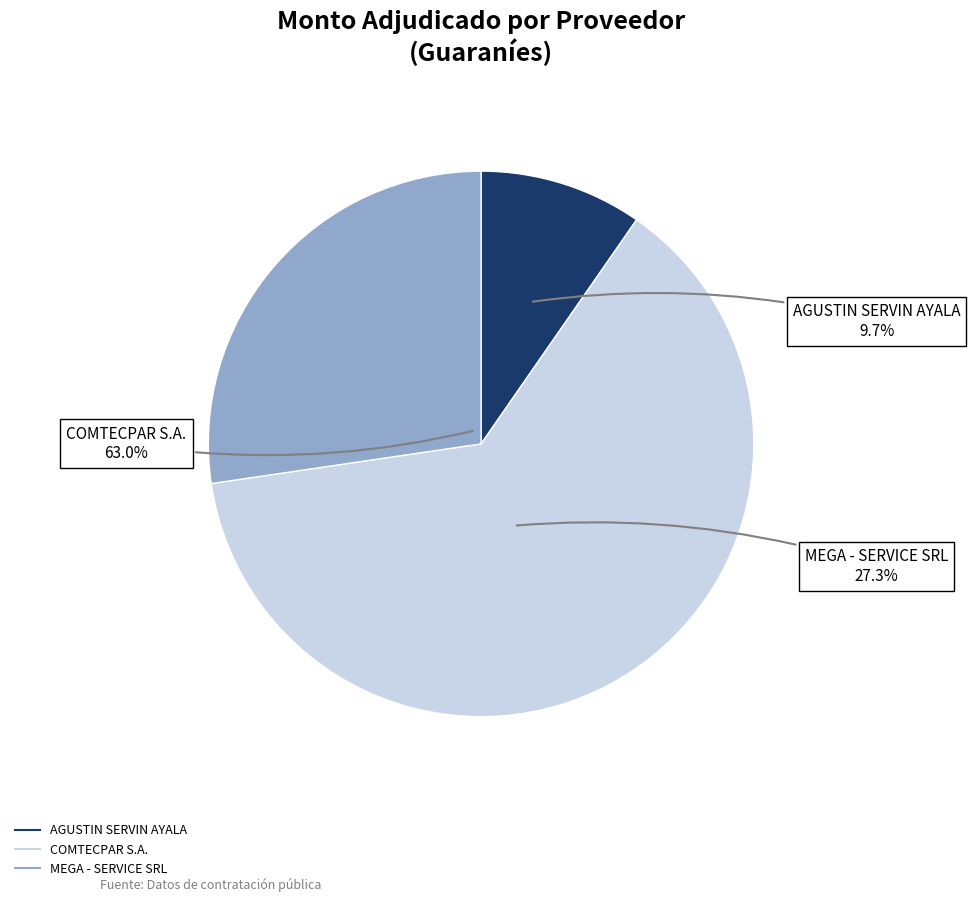

The COMTECPAR S.A. slice represents 63% of the pie. True or false?

True